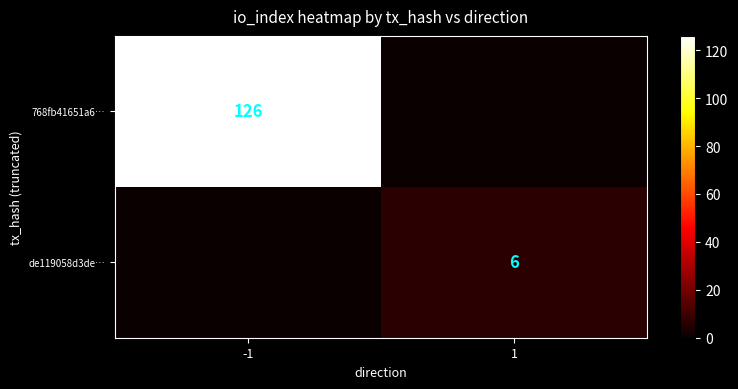

At which category is the sum across all series the highest?

-1